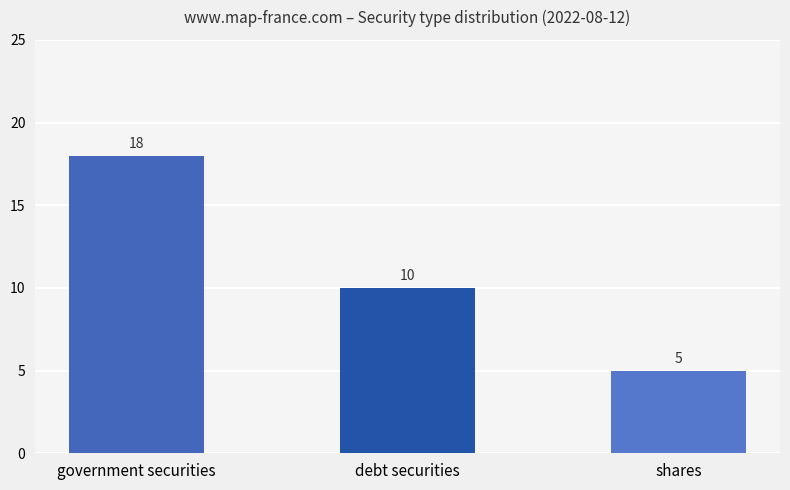

List the labels in order of value, smallest first.

shares, debt securities, government securities